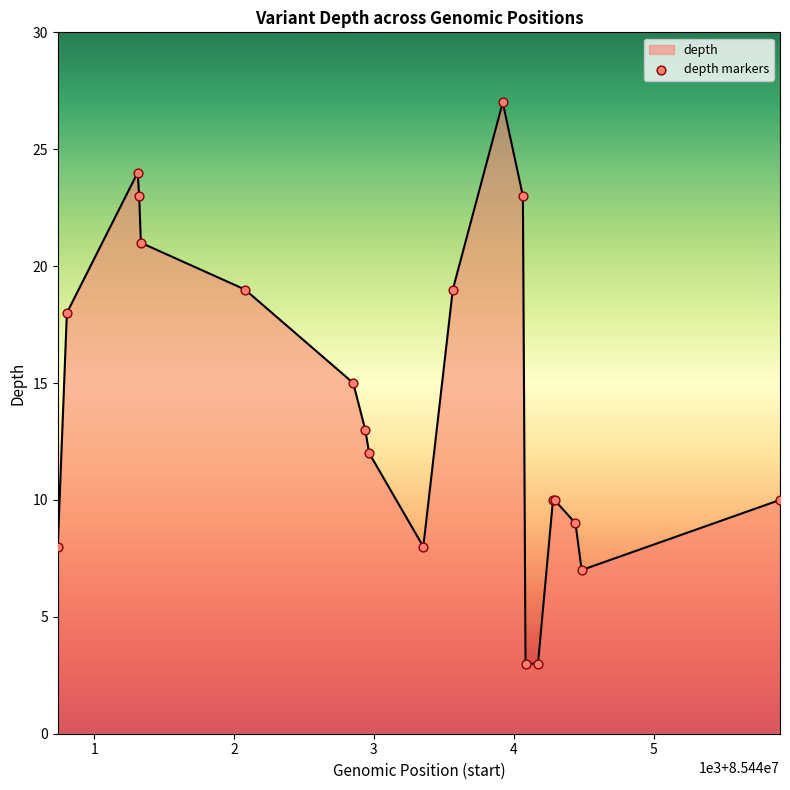

What is the maximum value shown in the chart?

27